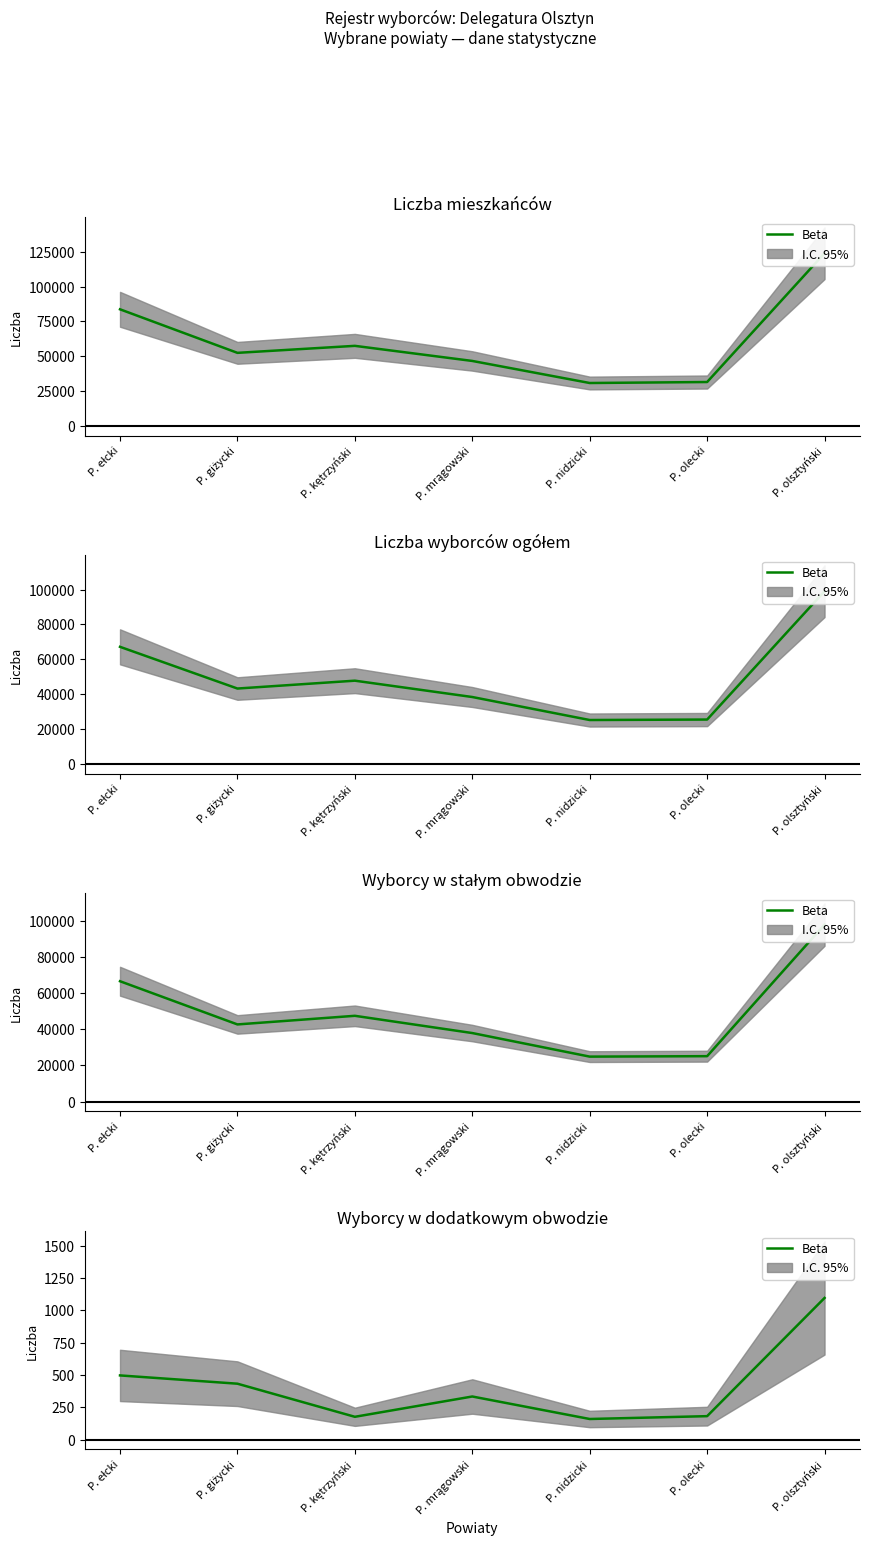

Which category has the lowest value across all series?

P. nidzicki